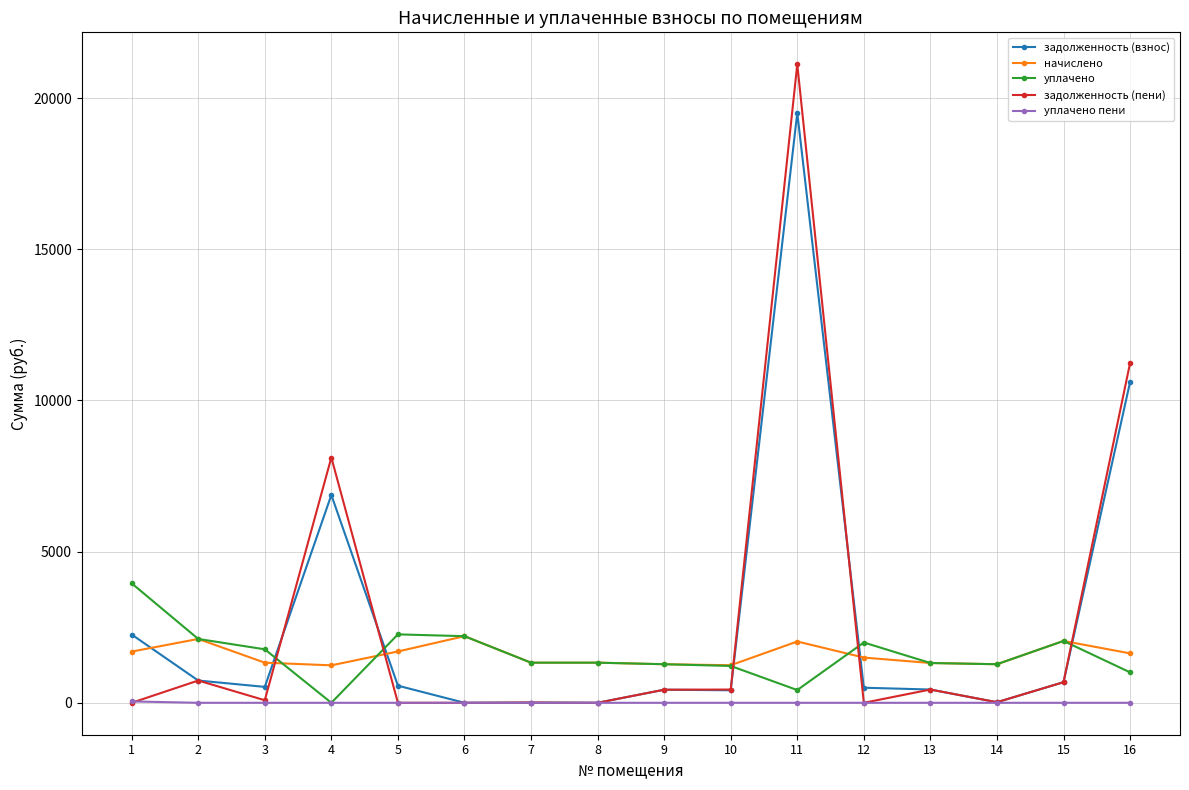

Where is the first local minimum for уплачено?

4